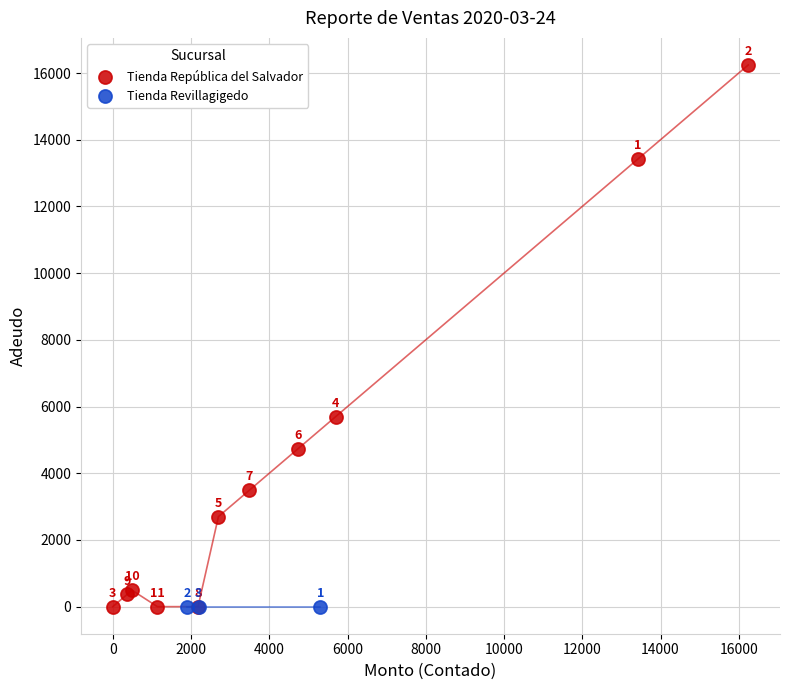

Which series reaches the maximum Y coordinate?

Tienda República del Salvador